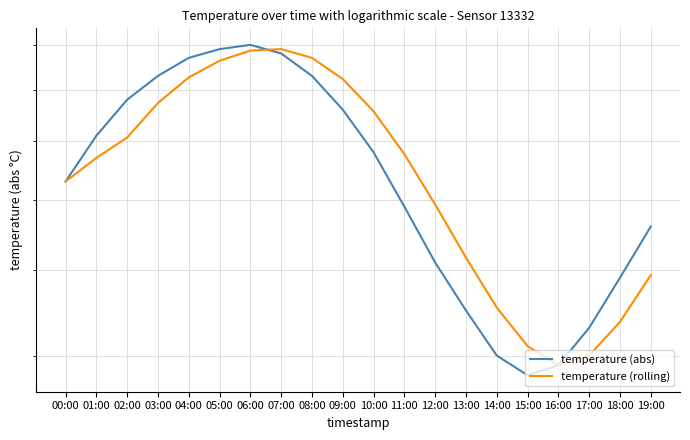

Where does the temperature (rolling) series first go above 6?

00:00